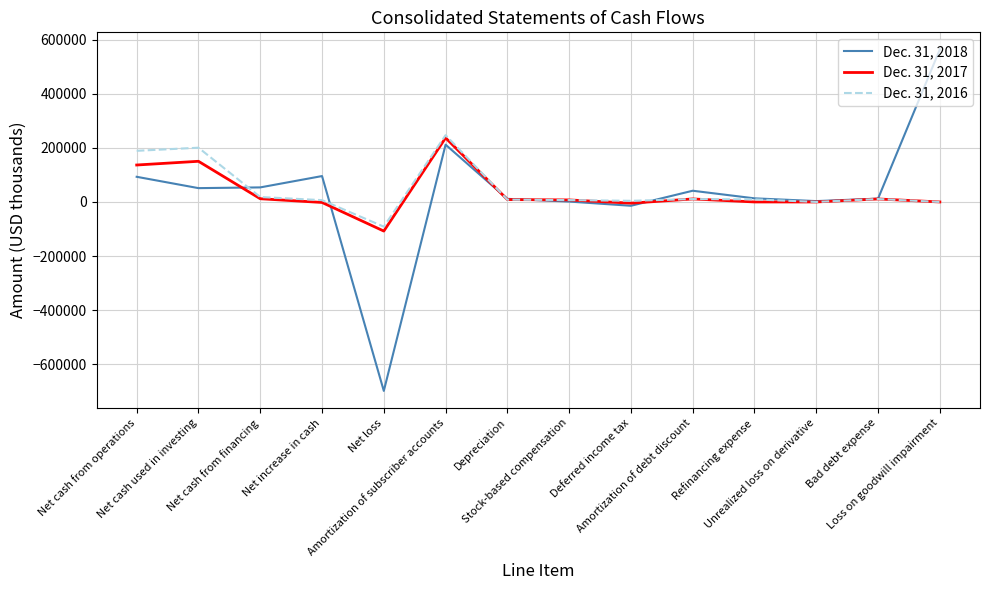

Rank the series by their maximum value, from highest to lowest.

Dec. 31, 2018, Dec. 31, 2016, Dec. 31, 2017